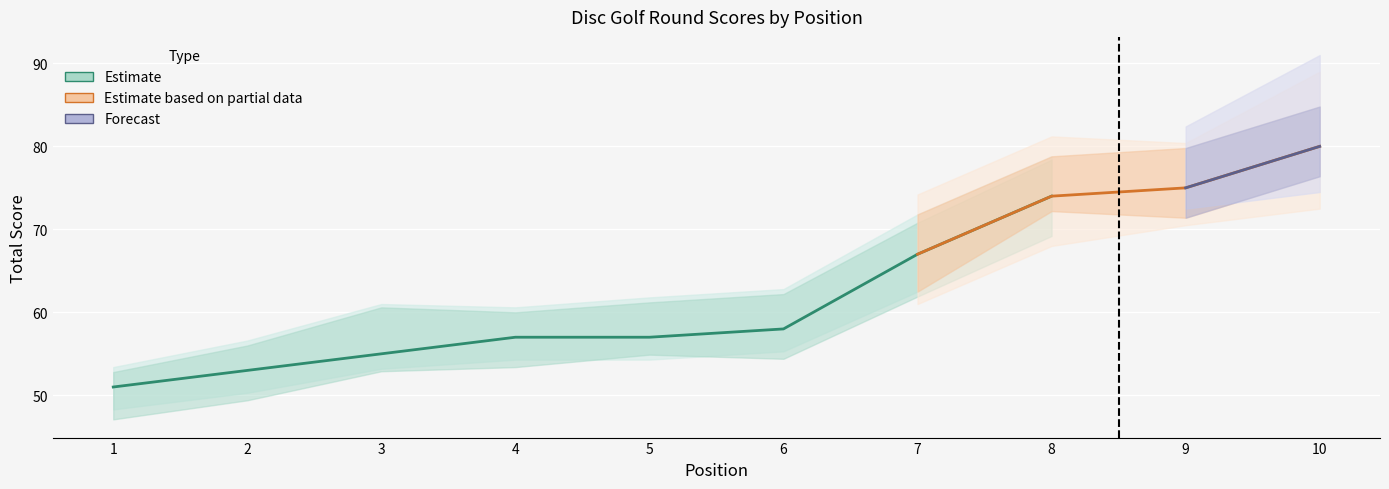

What is the approximate value of event_total_score at 7, to the nearest 10?

70